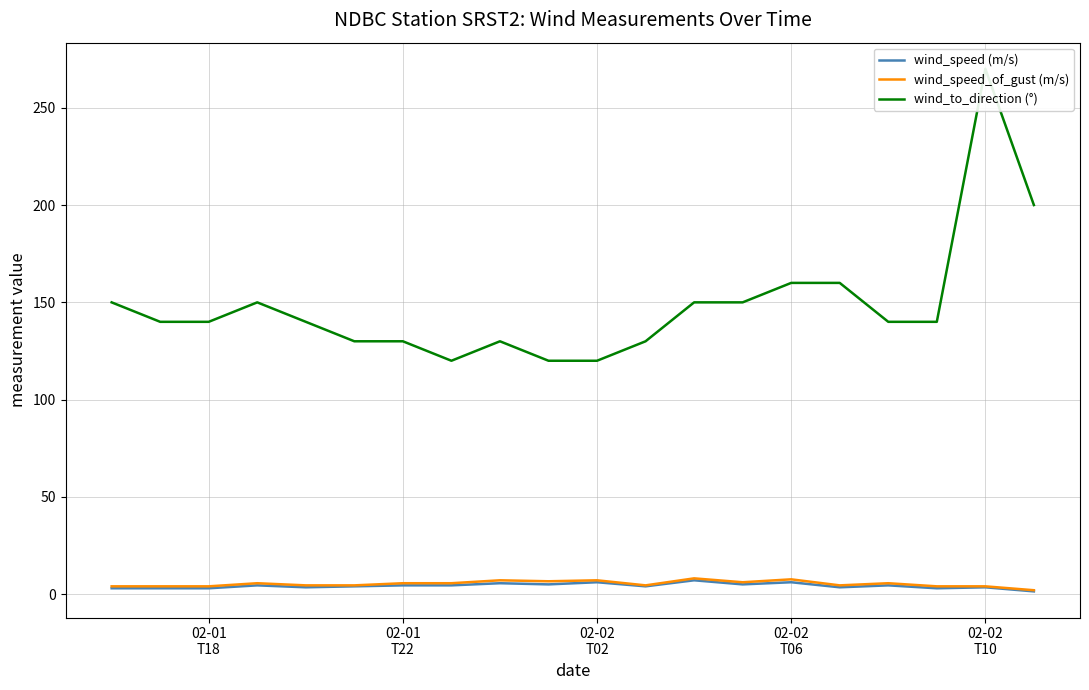

Is it true that wind_speed_of_gust (m/s) equals 3.9 at 8?

False